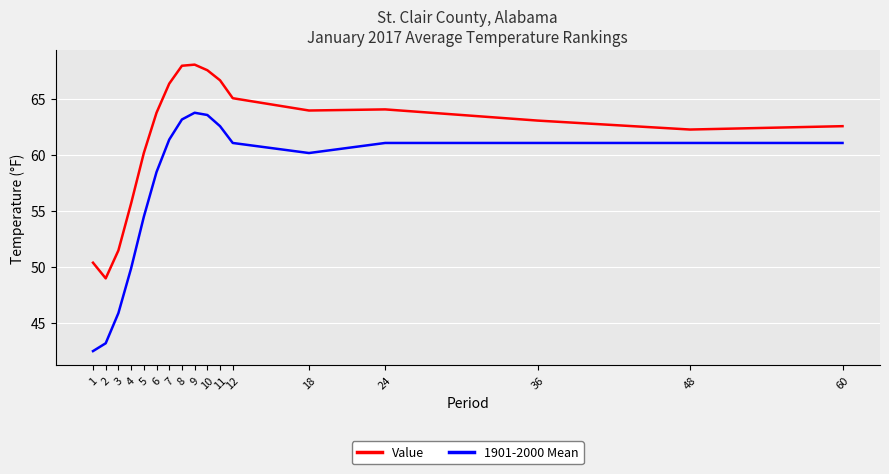

The value of 1901-2000 Mean at 12 is 21.1. True or false?

False